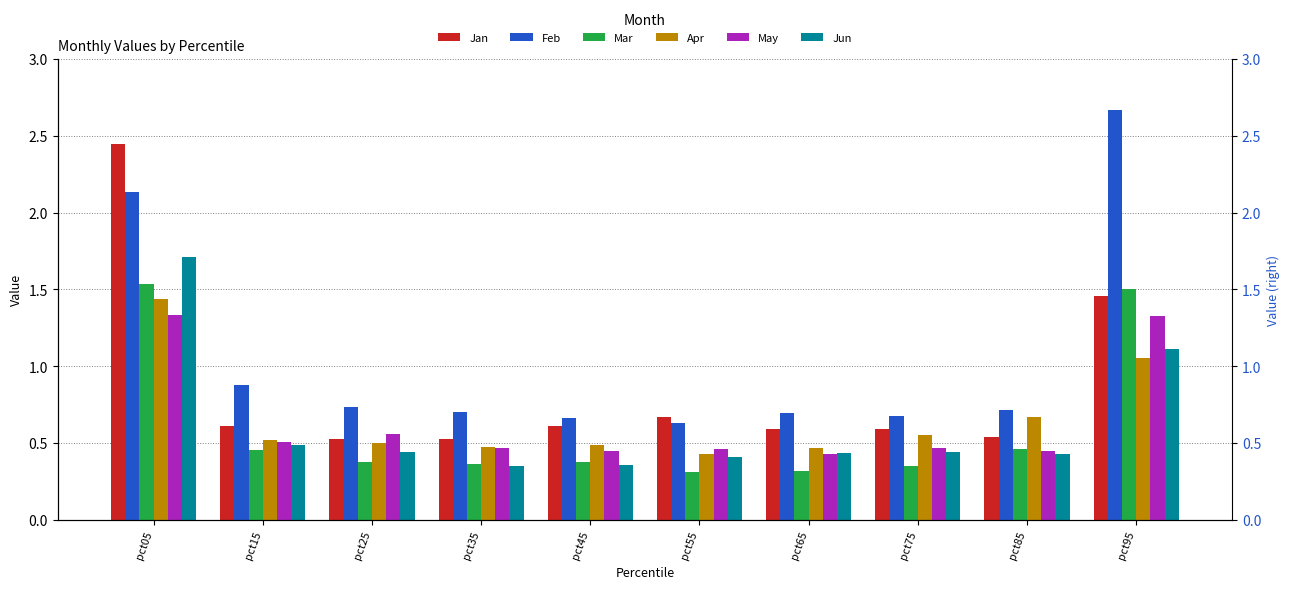

Which series has the largest total across all categories?

Feb